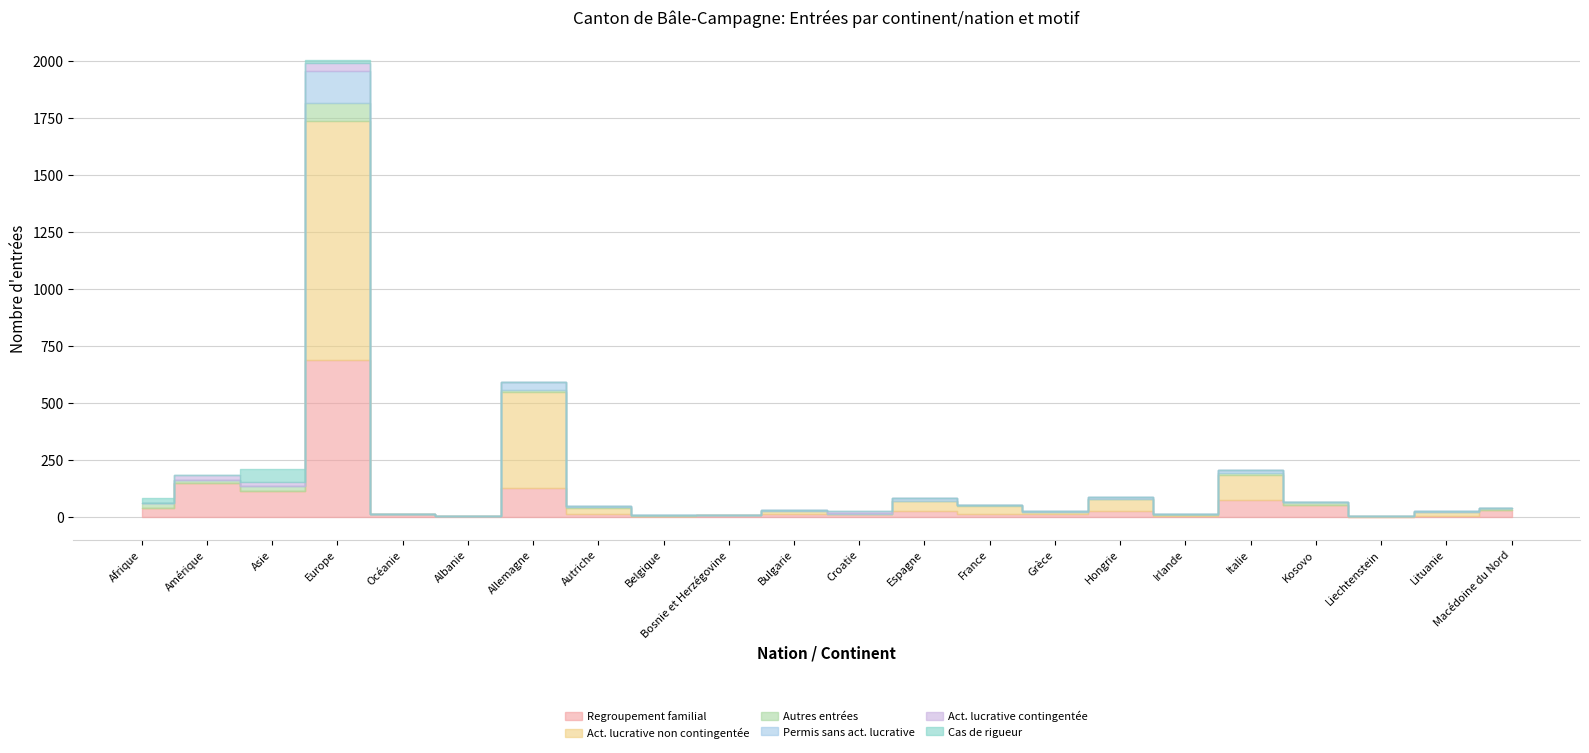

What is the label of the 13th point from the left?

Espagne